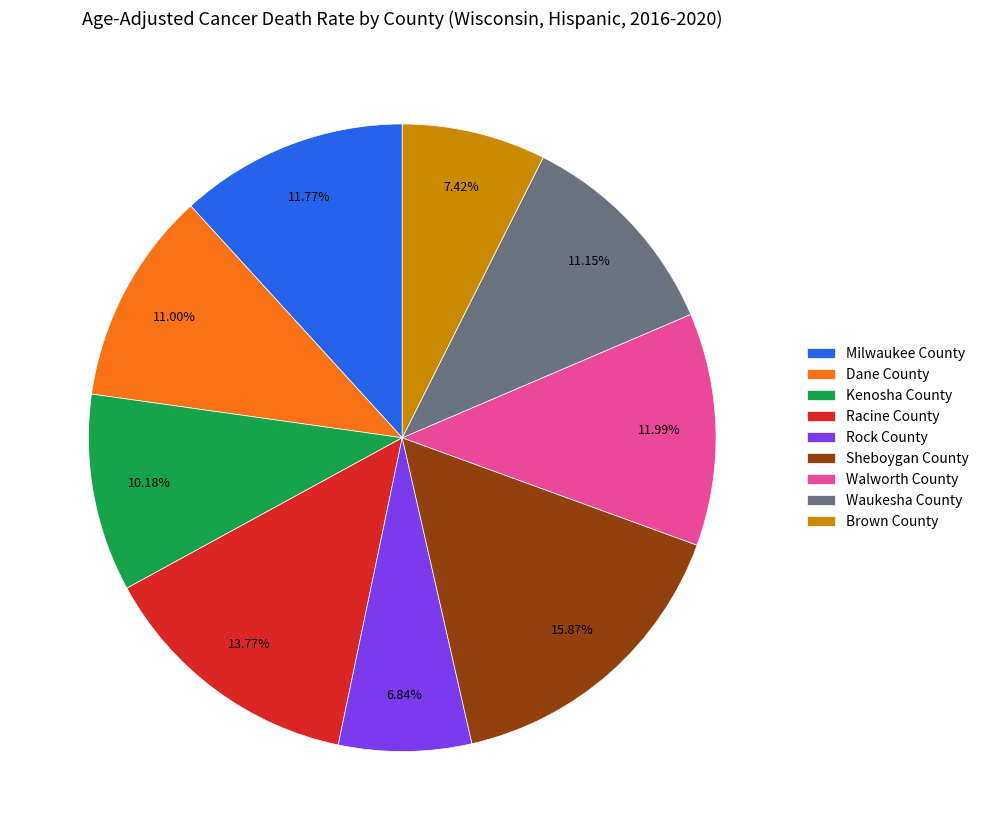

Which category has the biggest portion of the pie?

Sheboygan County